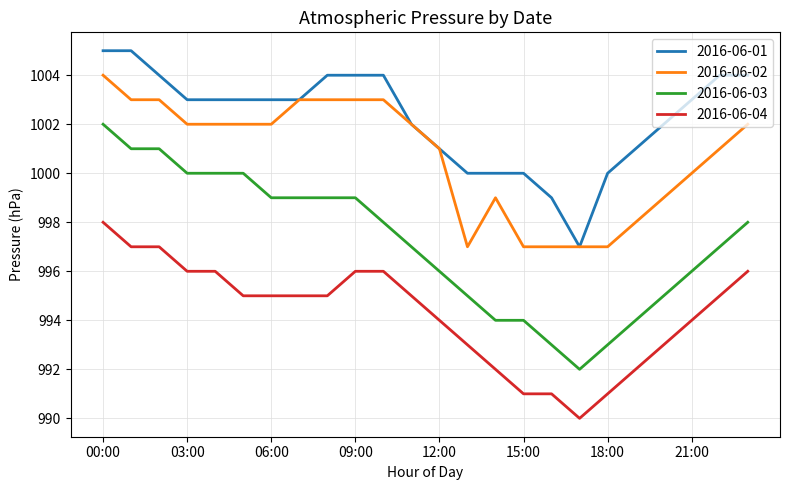

List the series in order of their peak value, highest first.

2016-06-01, 2016-06-02, 2016-06-03, 2016-06-04